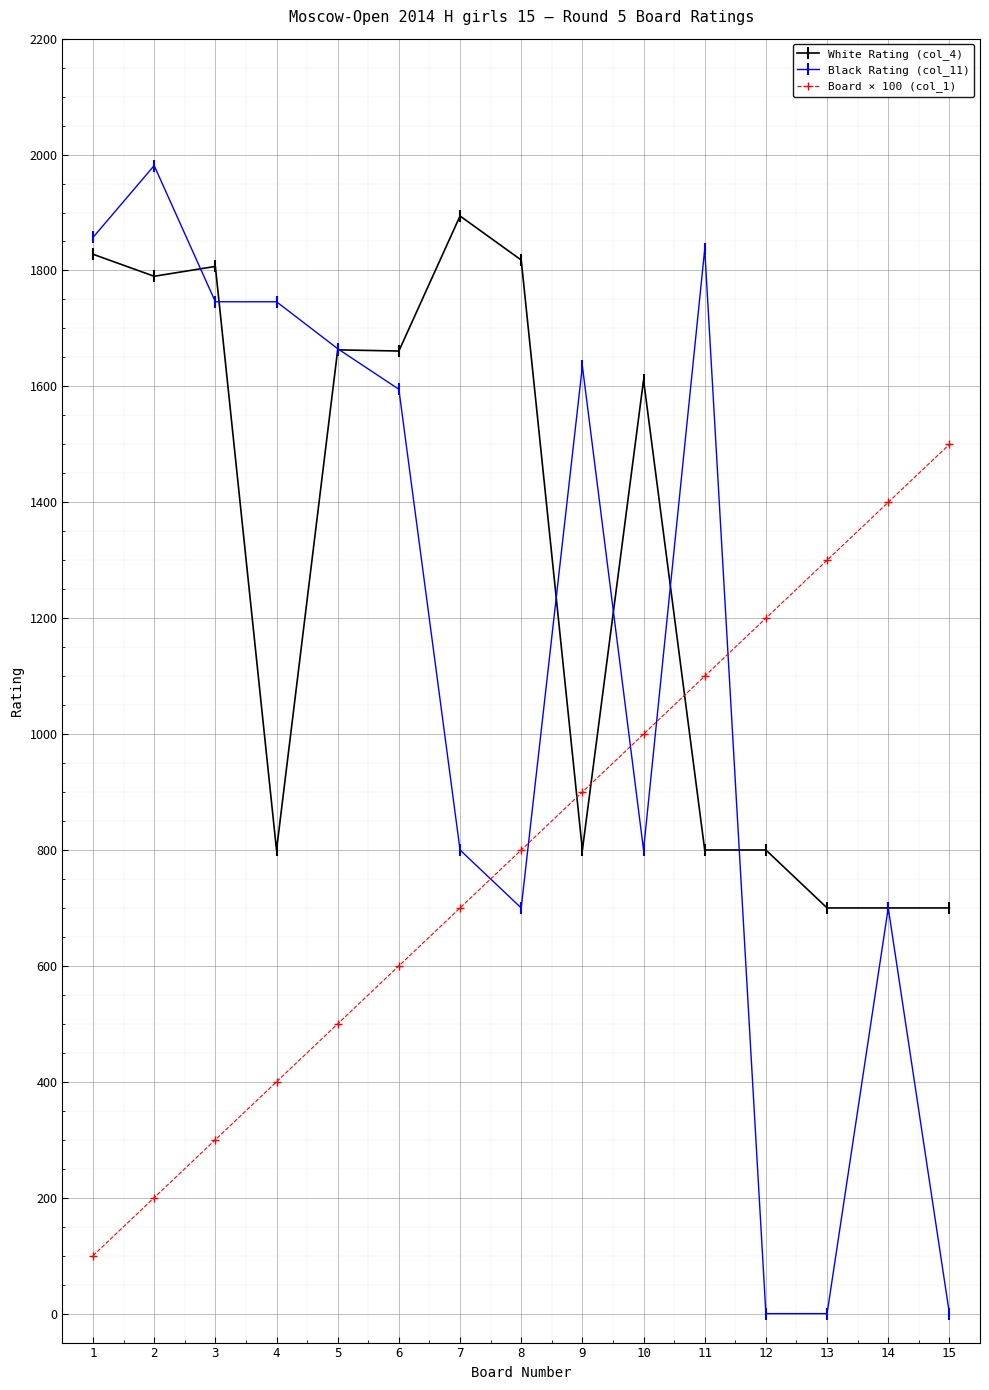

At 4, list the series in order from largest to smallest.

Black Rating (col_11), White Rating (col_4), Board × 100 (col_1)